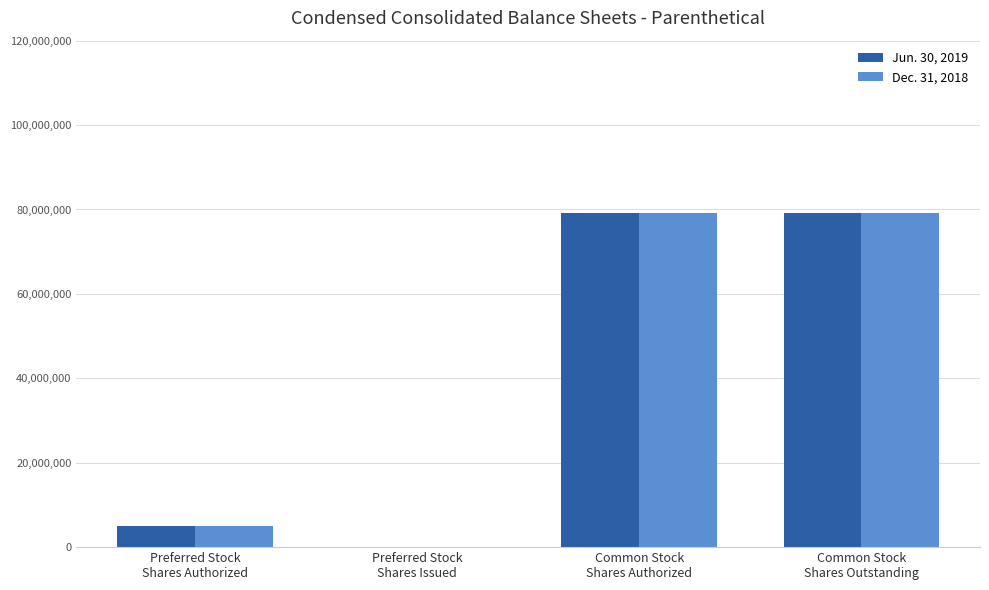

How many positive values does the Dec. 31, 2018 series have?

3